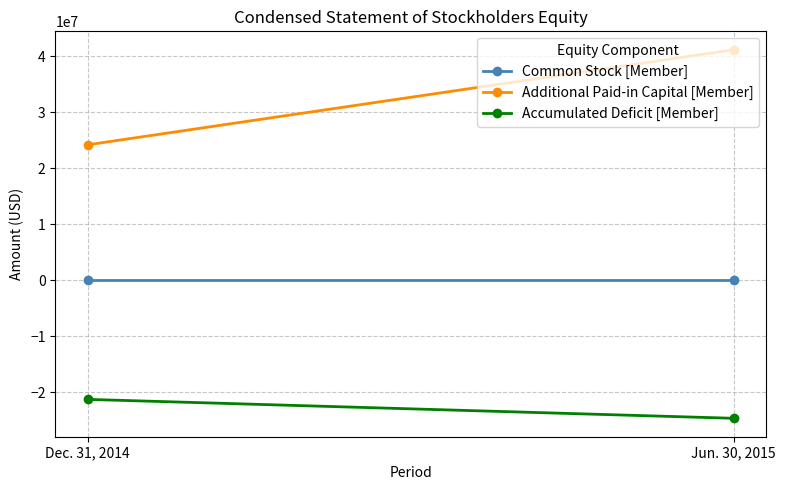

What value does the Additional Paid-in Capital [Member] series have at Dec. 31, 2014, to the nearest 50?

24218000